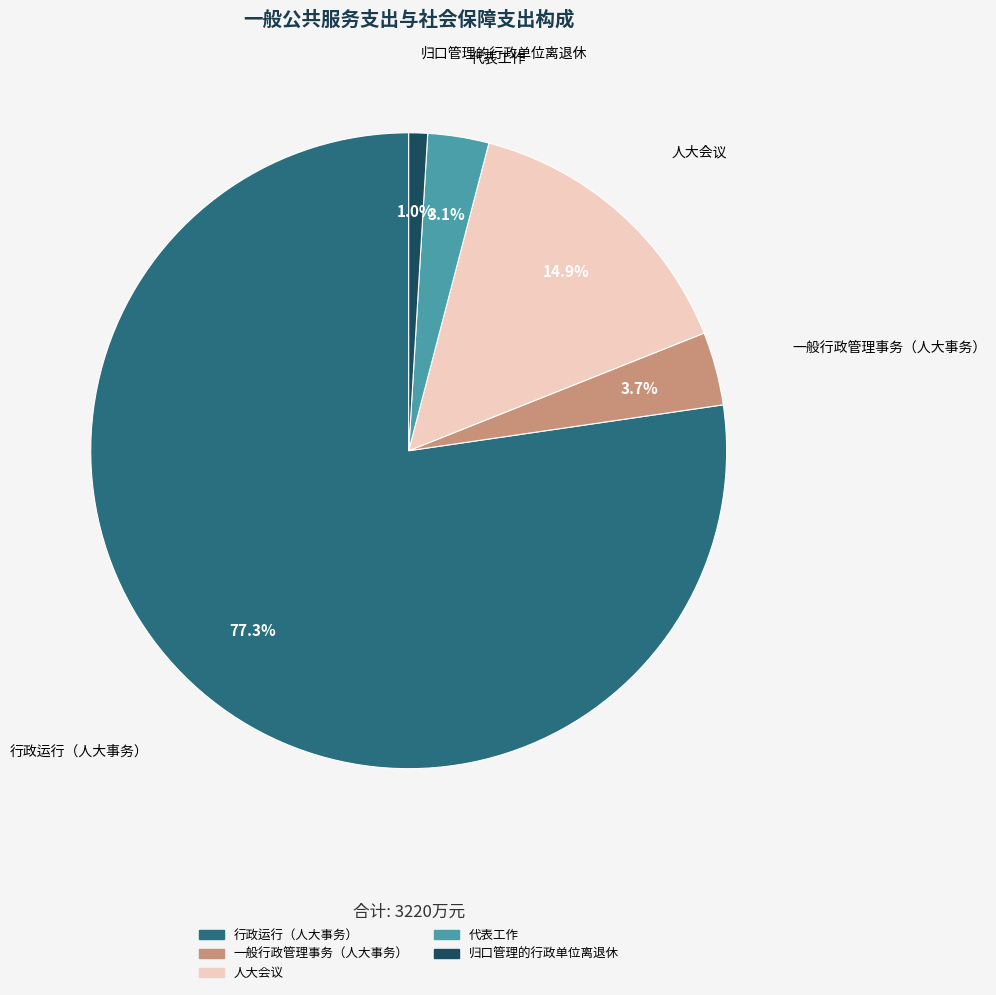

What portion of the pie excludes 人大会议?

85.1%